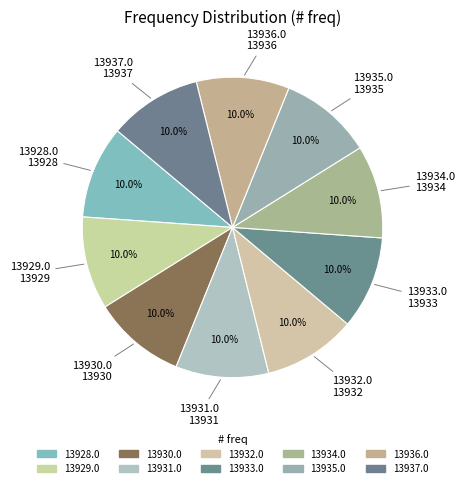

Rank the categories by value from highest to lowest.

13937.0, 13936.0, 13935.0, 13934.0, 13933.0, 13932.0, 13931.0, 13930.0, 13929.0, 13928.0